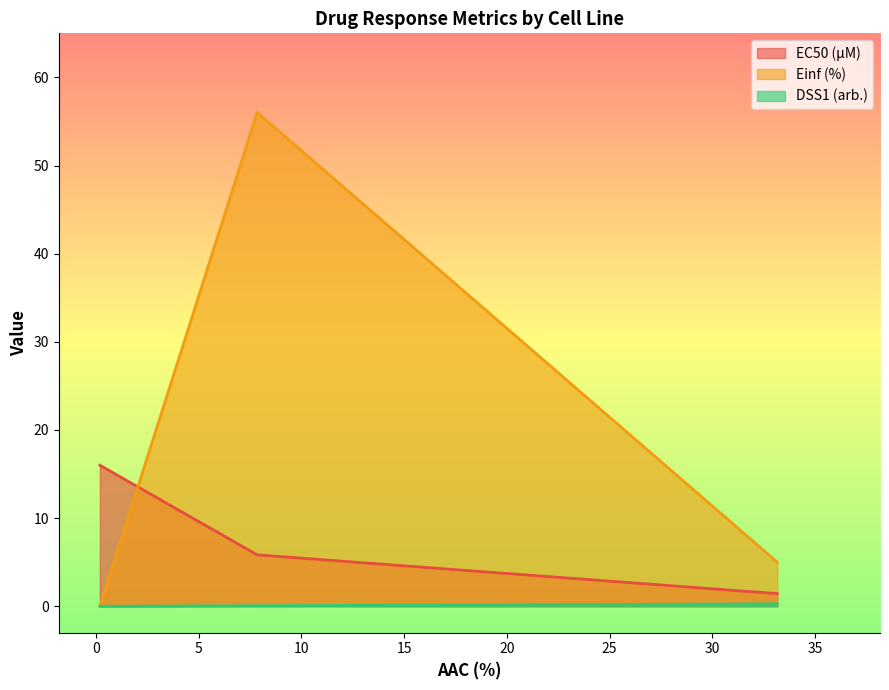

What is the value of the DSS1 (arb.) point at the 3rd from the left?

0.3